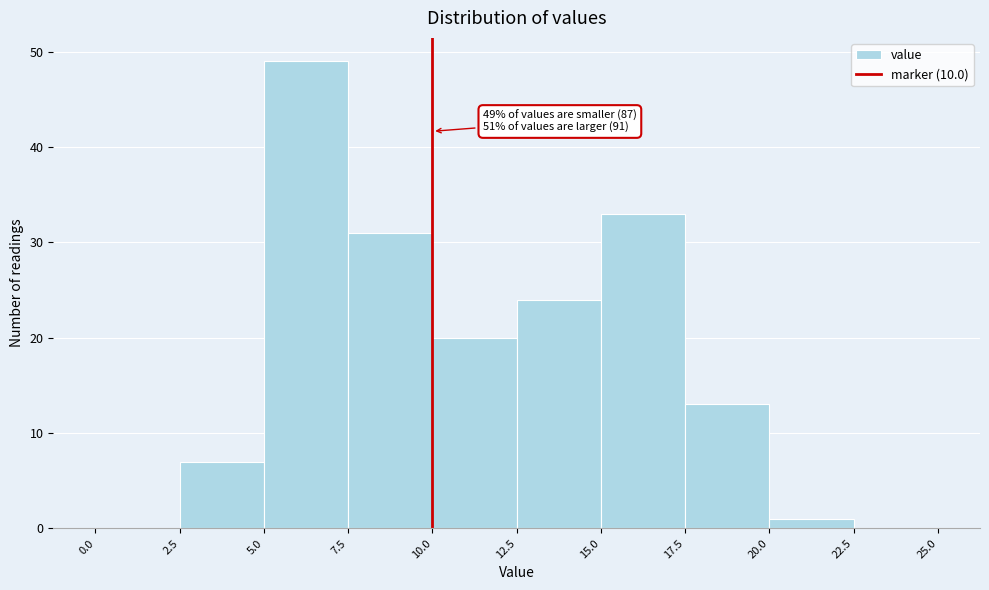

Which range on the x-axis has the tallest bar?

5.0 to 7.5